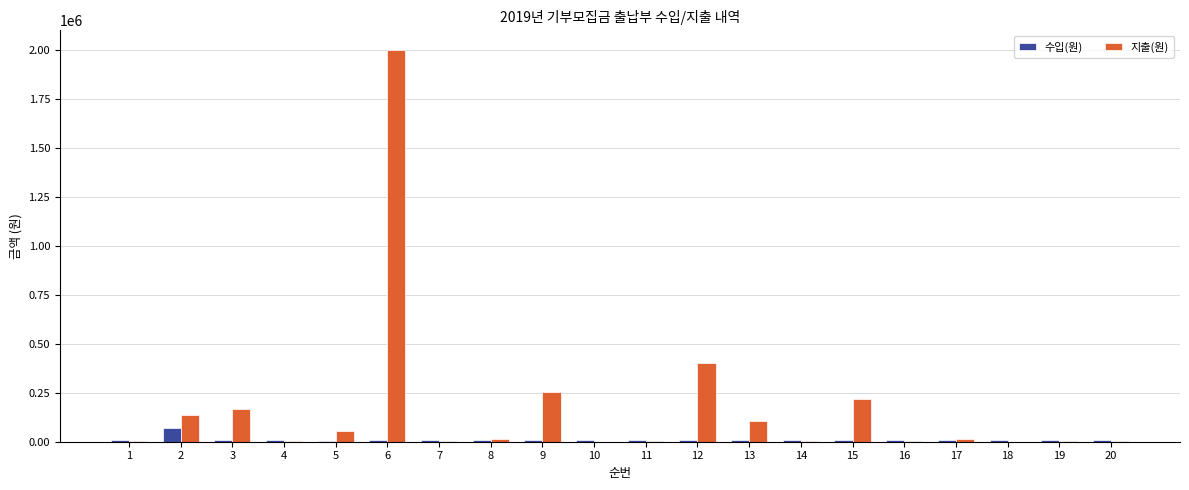

Between 2 and 12, which series saw the biggest shift?

지출(원)